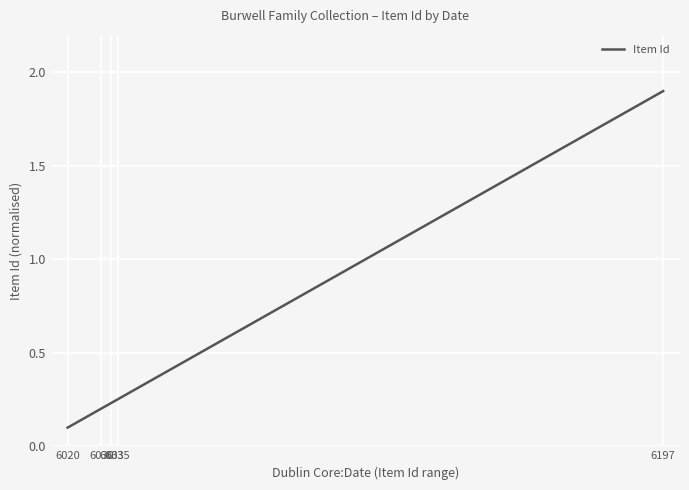

What is the maximum value shown in the chart?

1.9